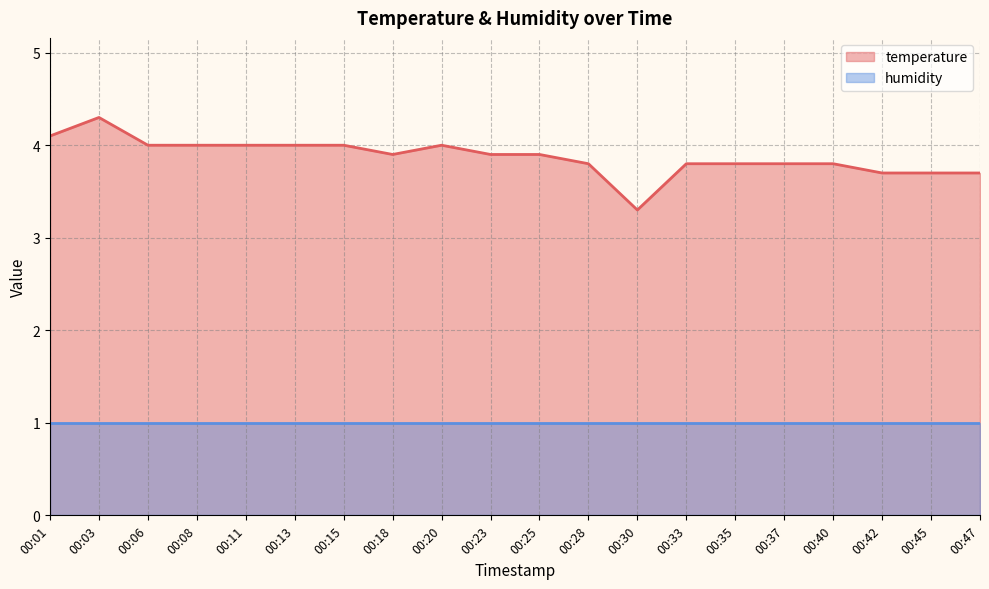

How many points are lower than both their immediate neighbors (excluding endpoints)?

2